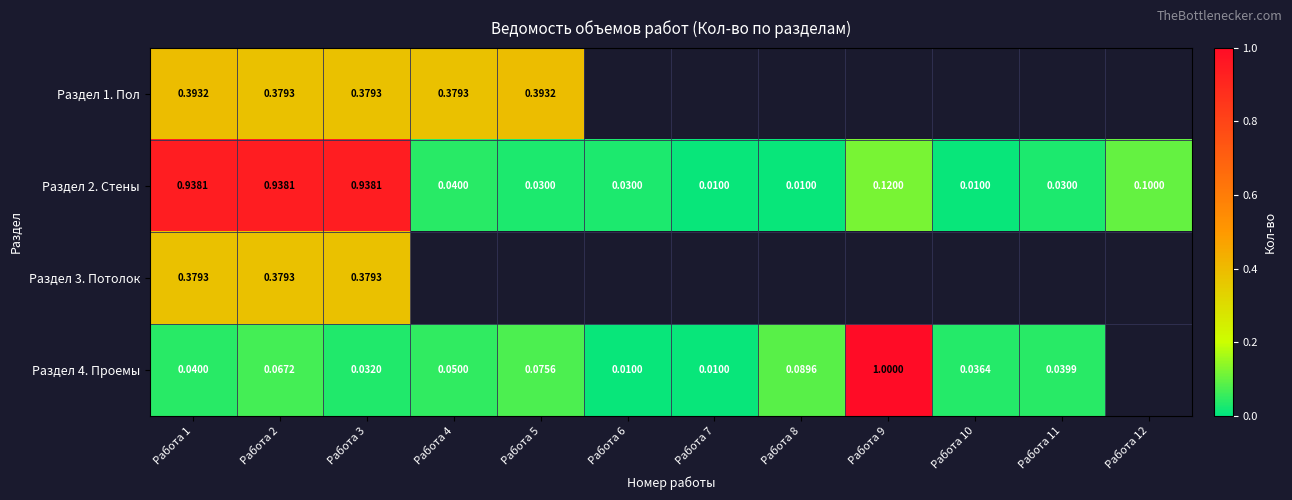

At how many categories does at least one series exceed 0?

12